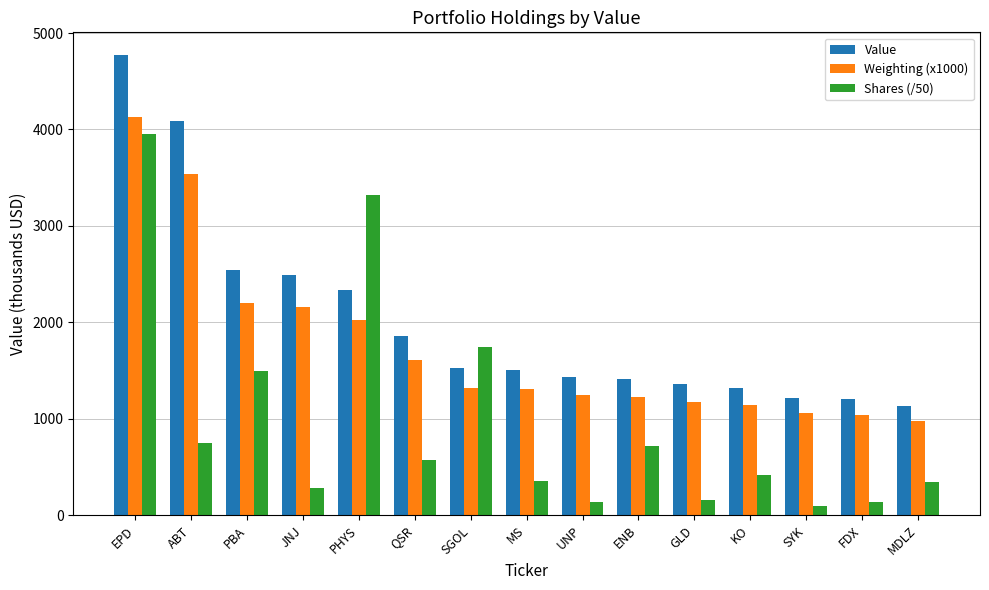

What is the maximum value for Weighting (x1000)?

4134.0